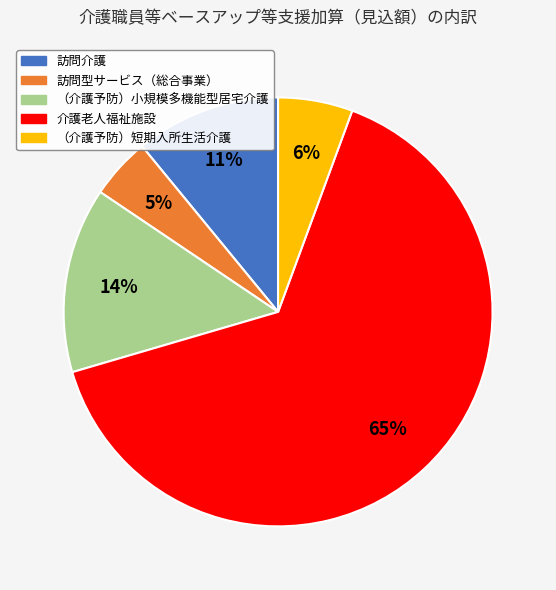

How many slices are in this pie chart?

5